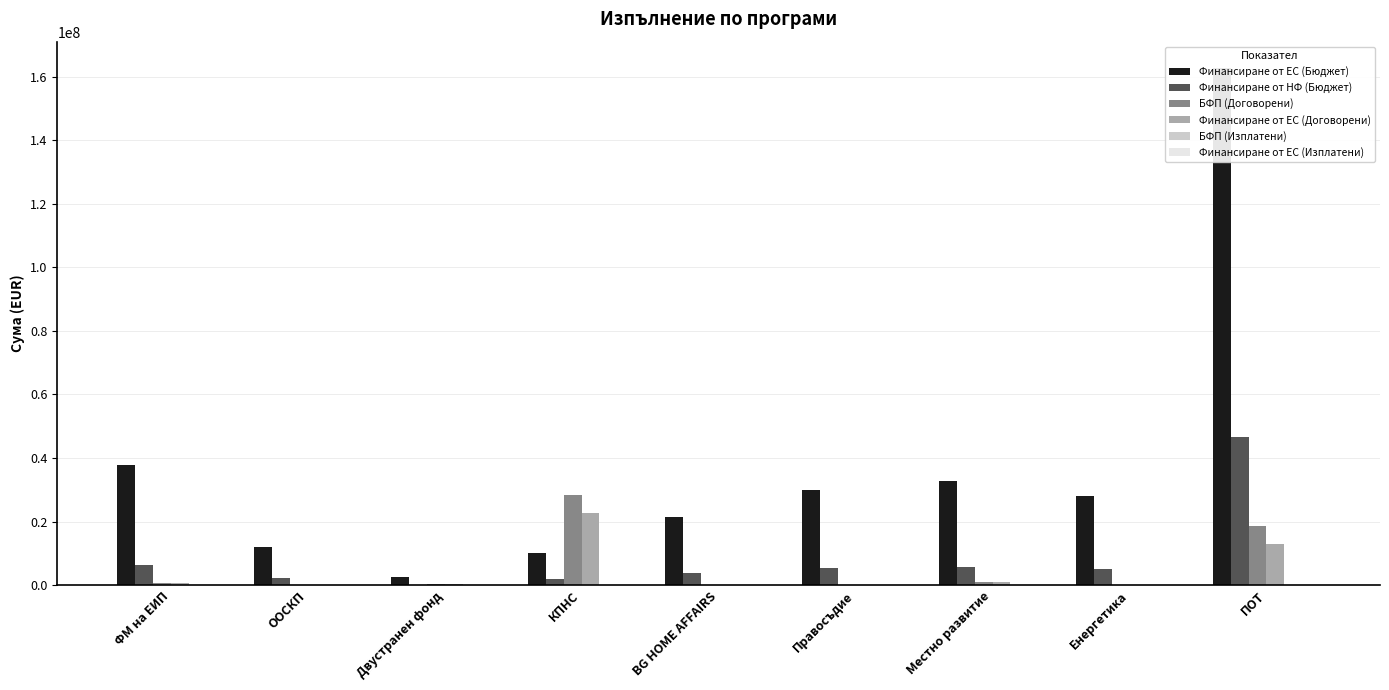

At which category is the sum across all series the highest?

ПОТ